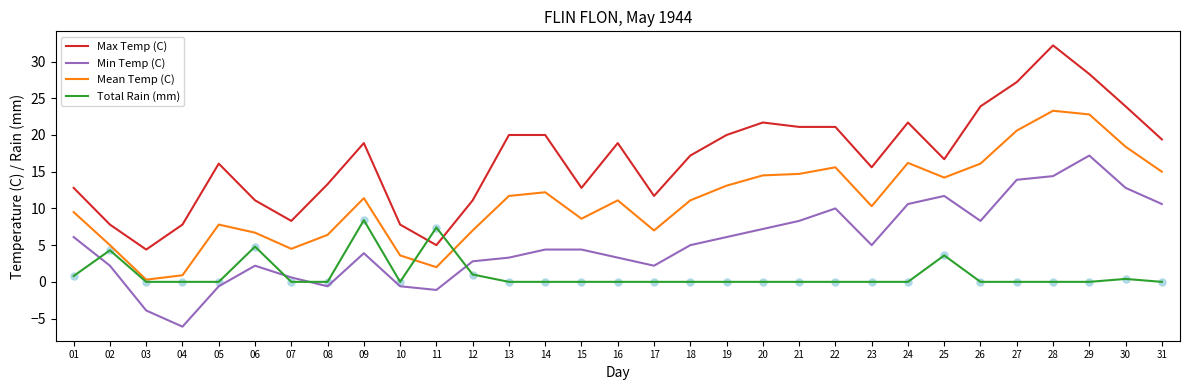

At which category is the sum across all series the highest?

28